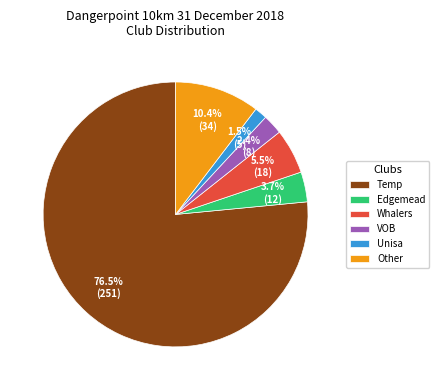

How many slices are in this pie chart?

6